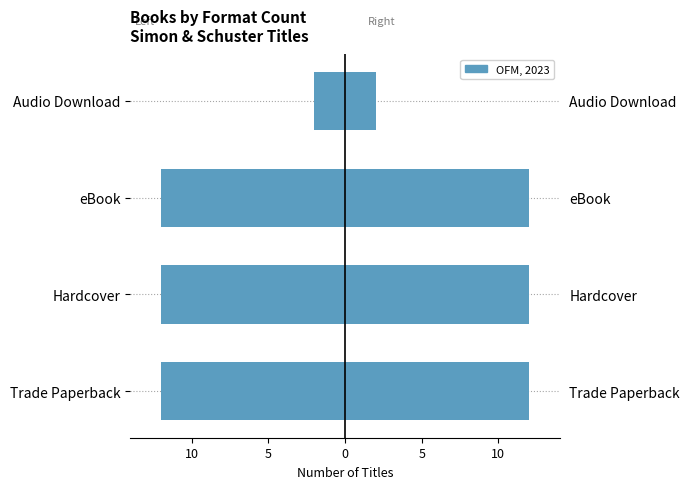

What is the lowest value of the OFM, 2023 series?

2